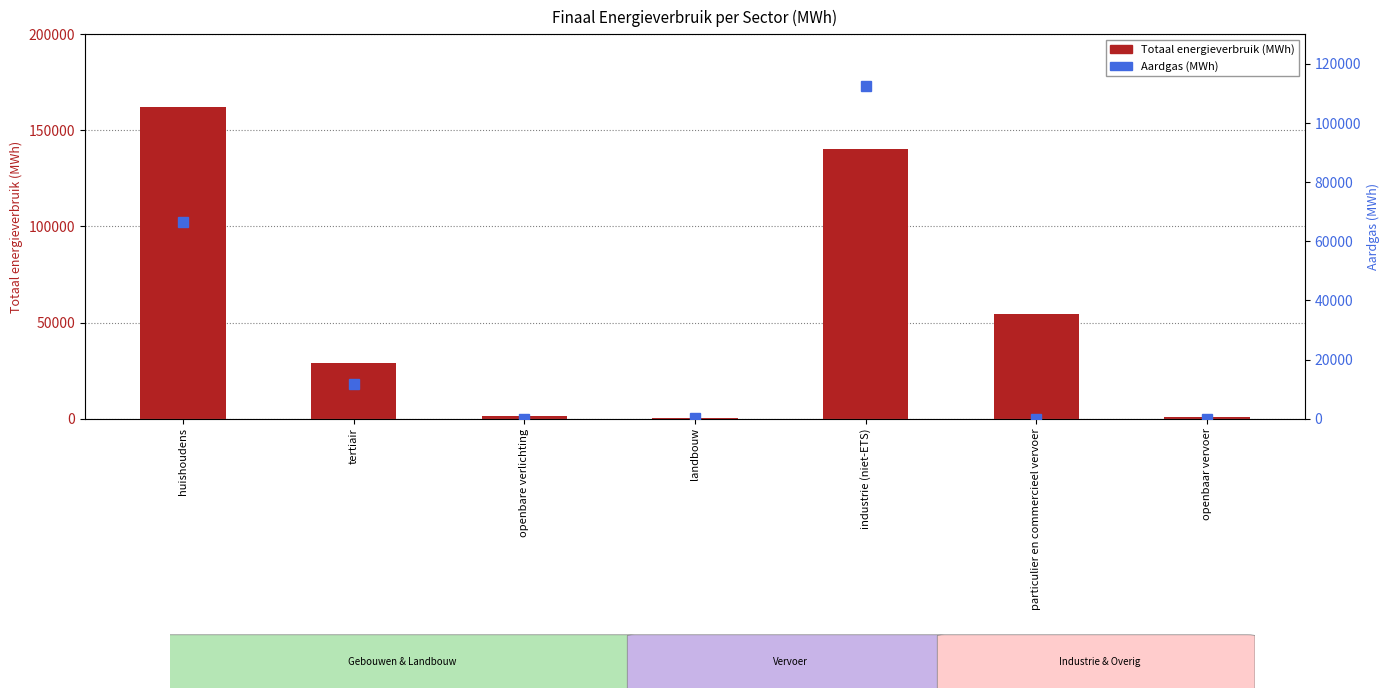

Is it true that Aardgas equals 0.0 at openbare verlichting?

True